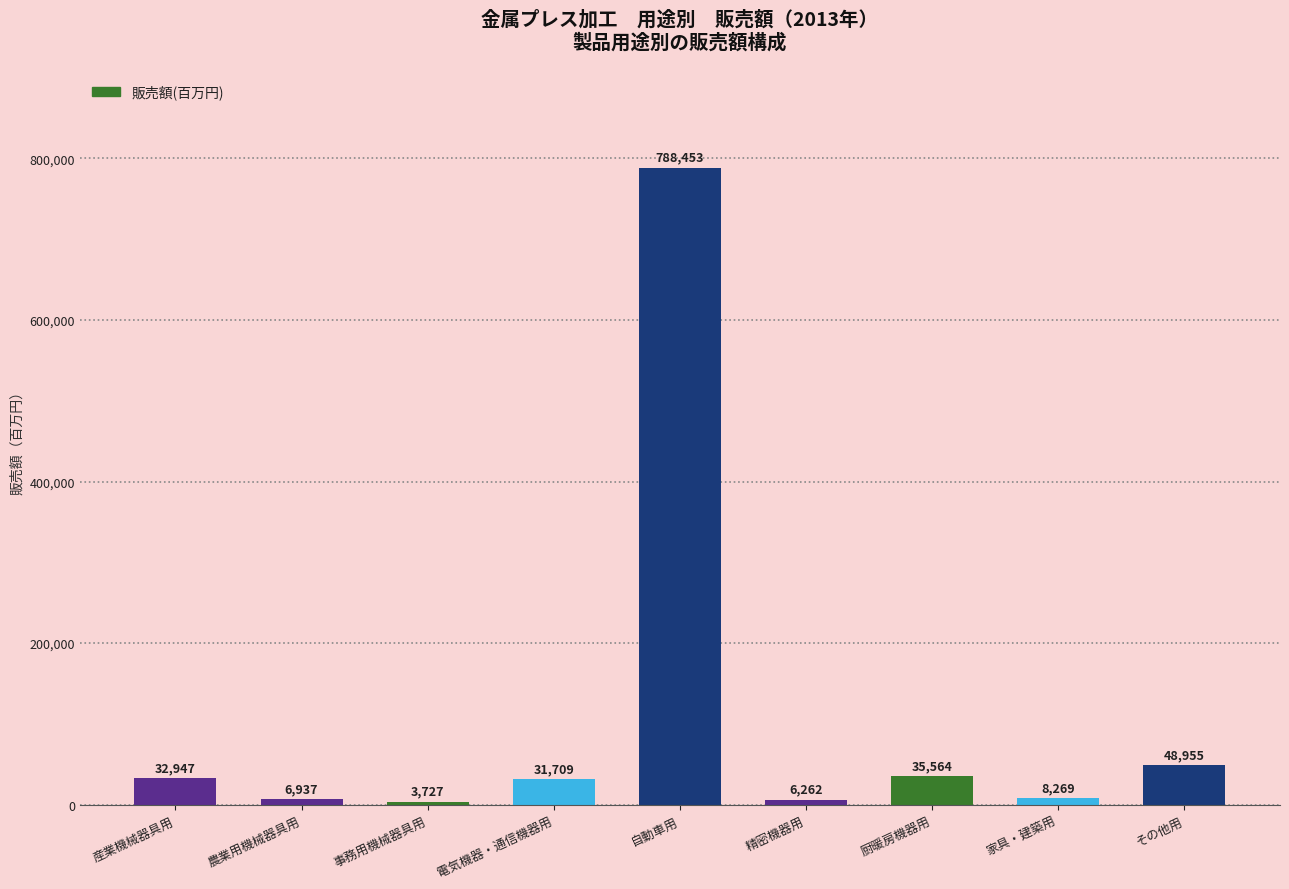

At which label is the value closest to 396090?

その他用